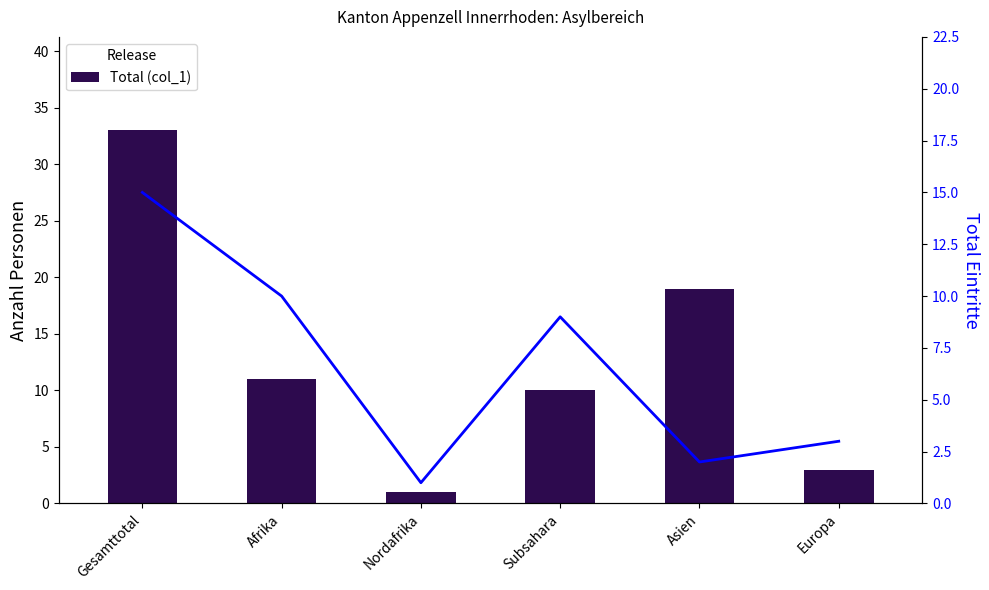

What is the average value of the Total (col_1) series?

13